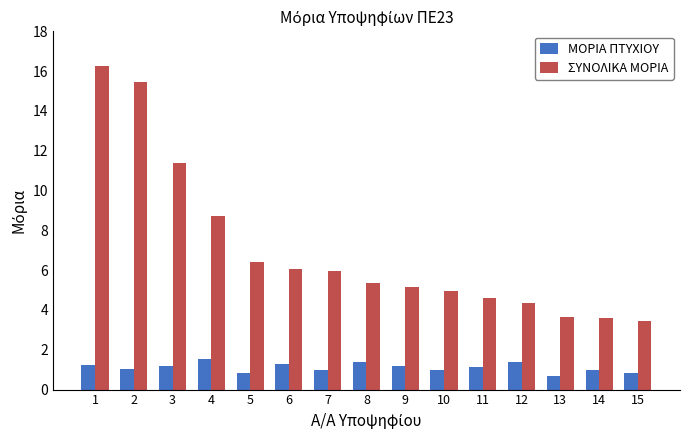

At which category is the sum across all series the highest?

1